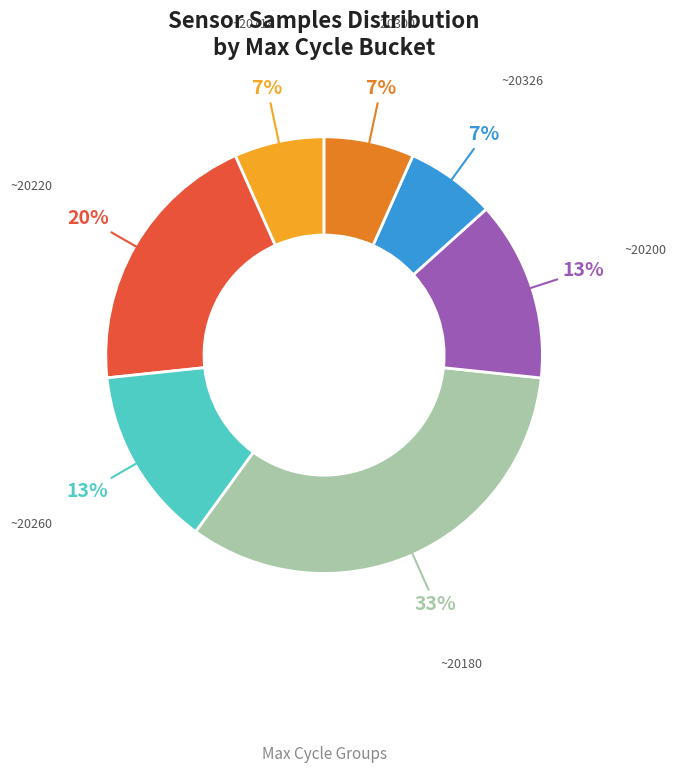

Between ~20326 and ~20200, which is larger?

~20200